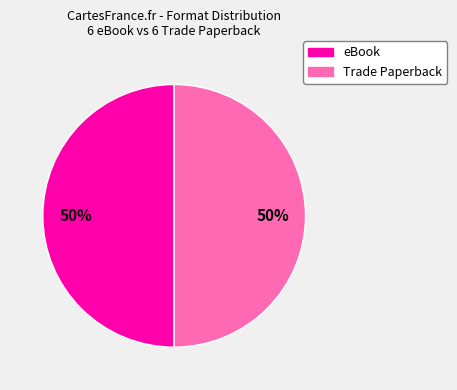

To the nearest percent, what is the combined percentage of eBook and Trade Paperback?

100%